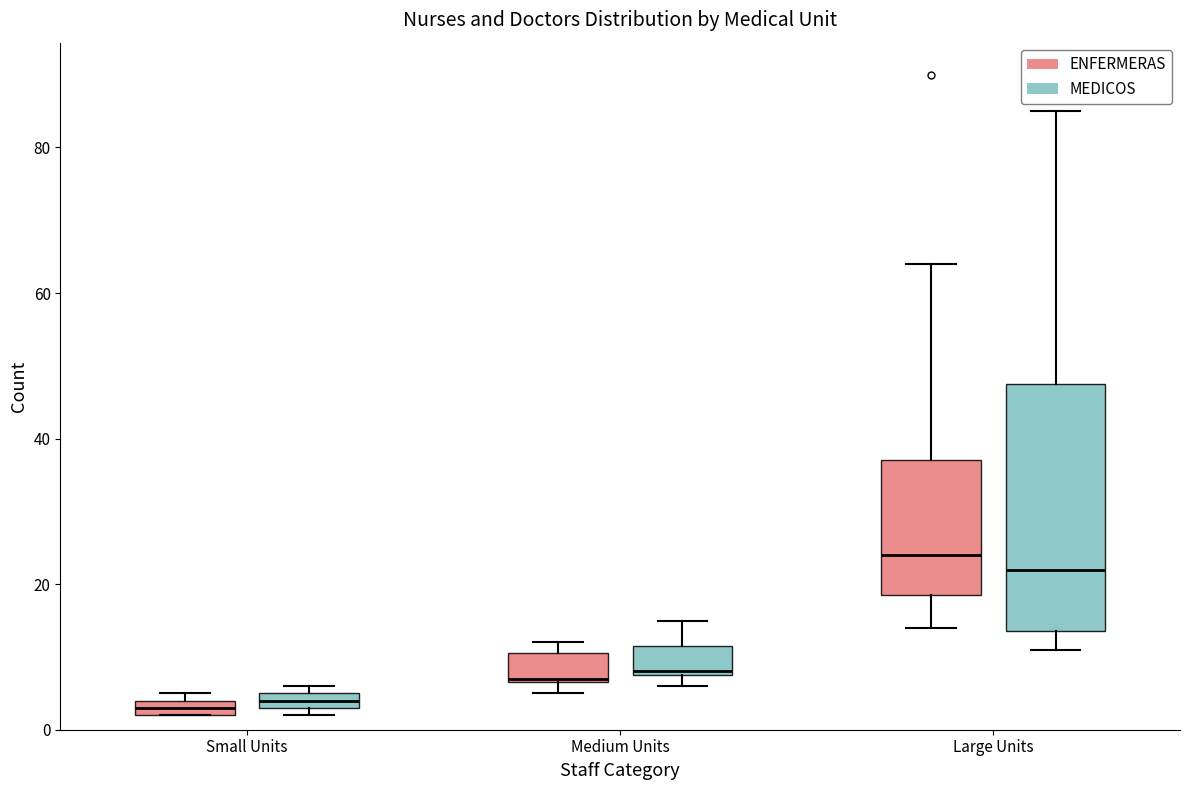

Which box's median line is the highest?

Large Units (ENFERMERAS)